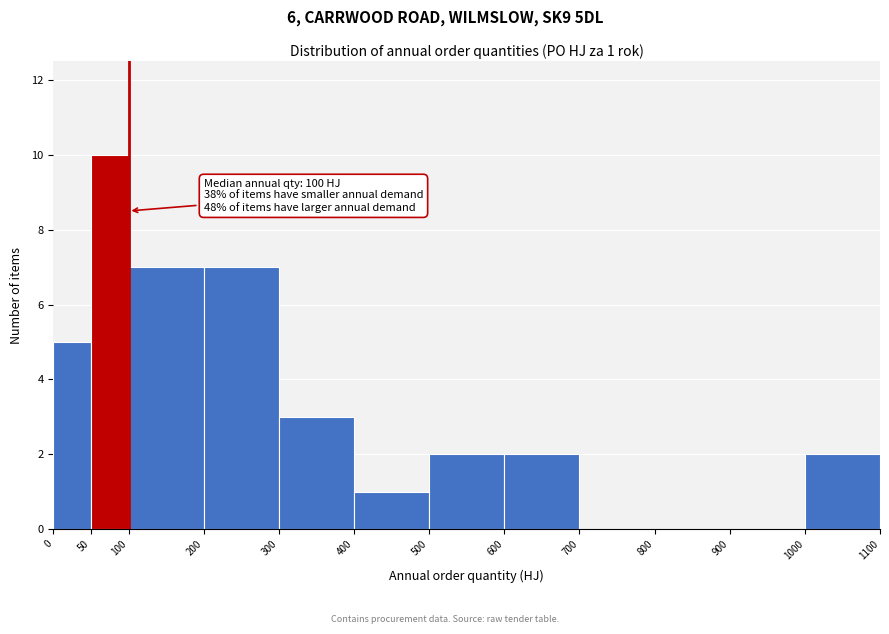

Over which range of the x-axis is the bar tallest?

50 to 100